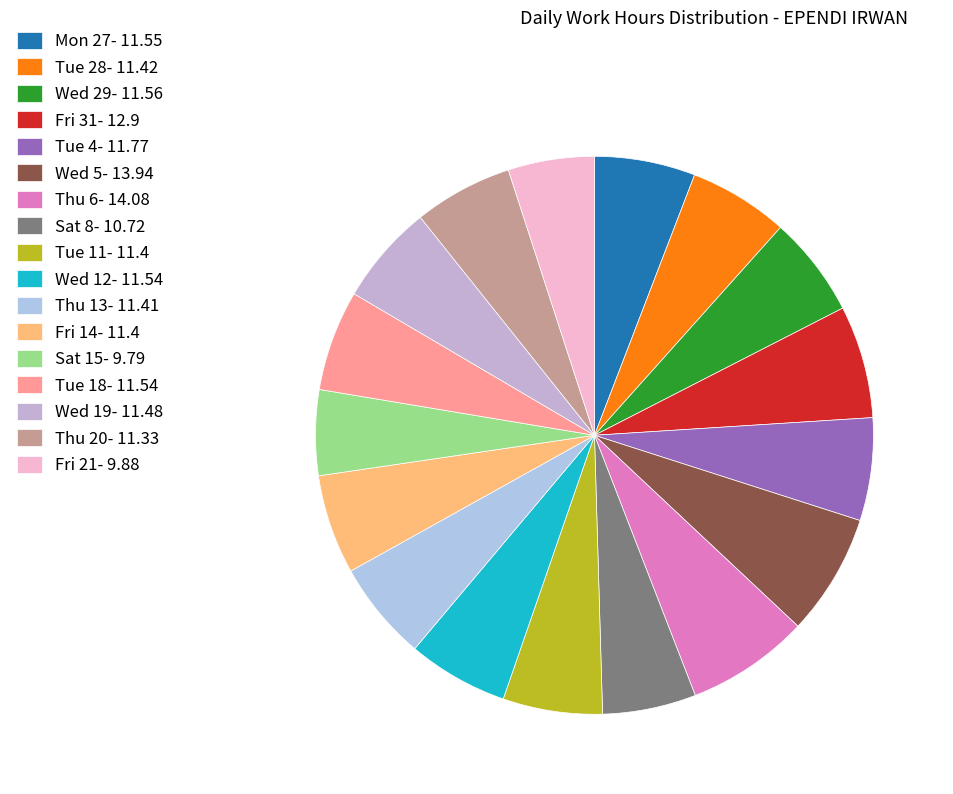

Do Wed 29 and Sat 8 together represent more than half of the pie?

No